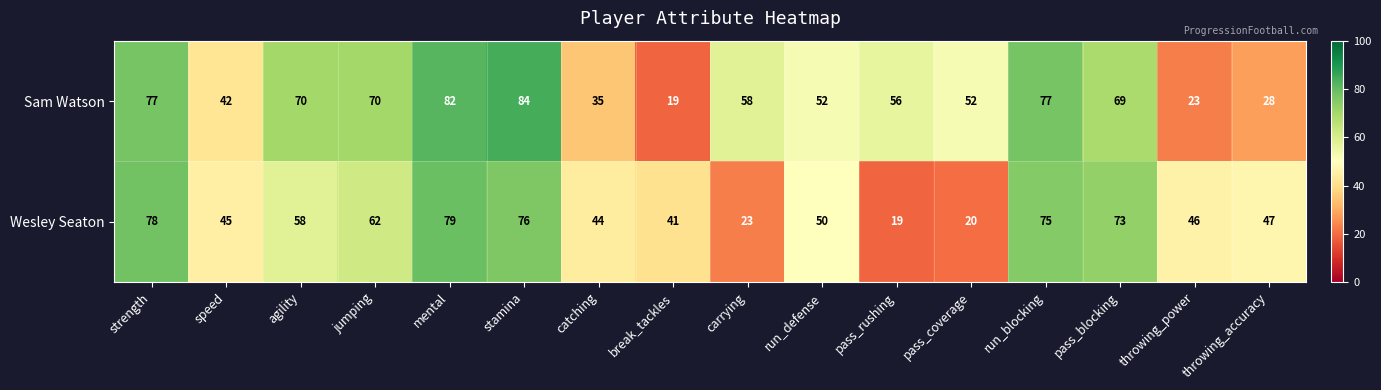

At which category is the sum across all series the highest?

mental